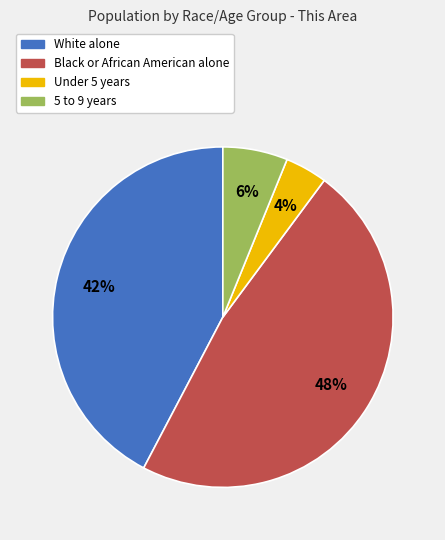

Between 5 to 9 years and Black or African American alone, which is larger?

Black or African American alone